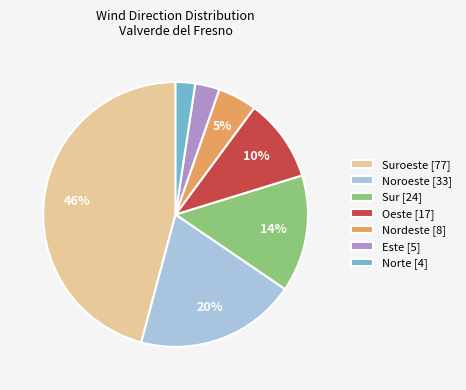

Between Suroeste [77] and Nordeste [8], which is larger?

Suroeste [77]